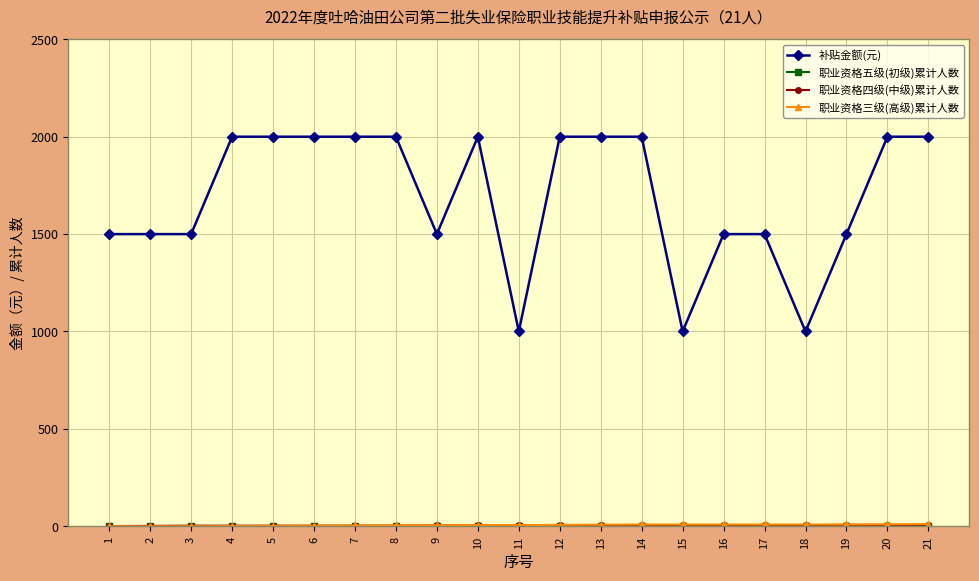

The value of 补贴金额(元) at 14 is 2733. True or false?

False